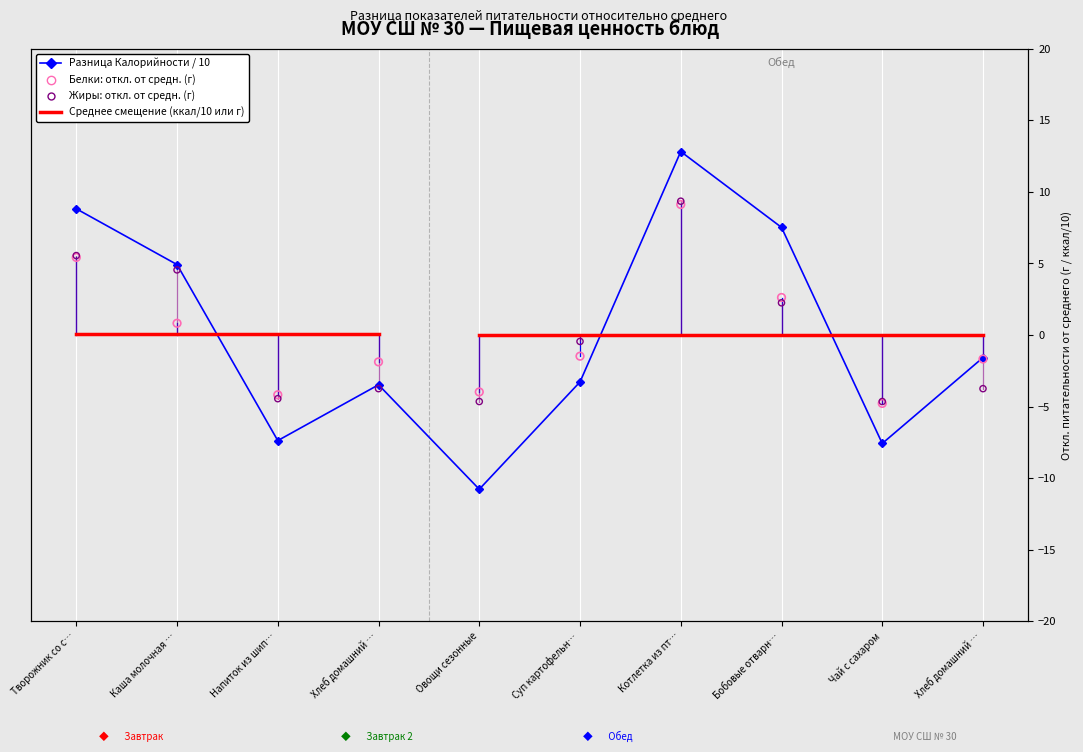

Is the value of Белки at Овощи сезонные greater than the value of Жиры at Чай с сахаром?

Yes